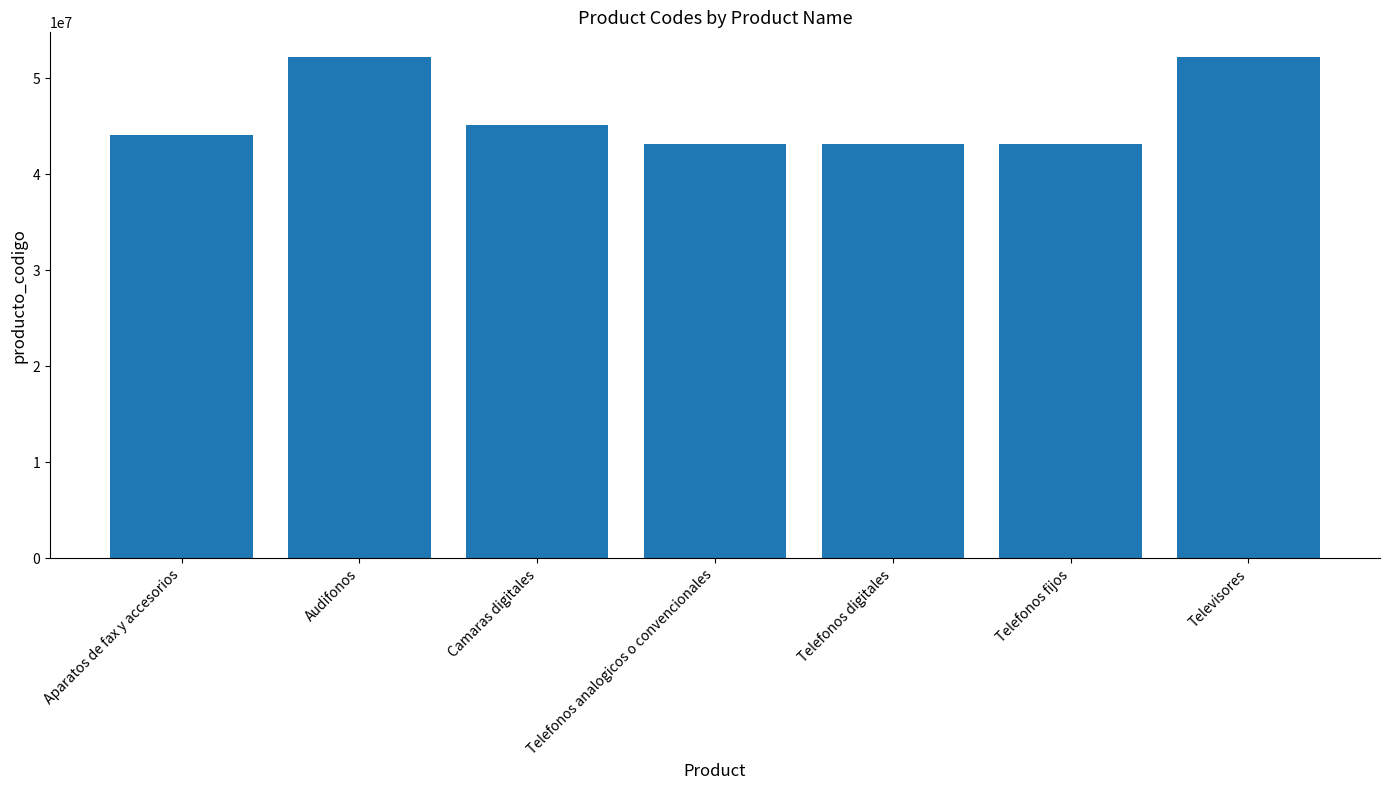

What is the label of the 7th bar from the right?

Aparatos de fax y accesorios